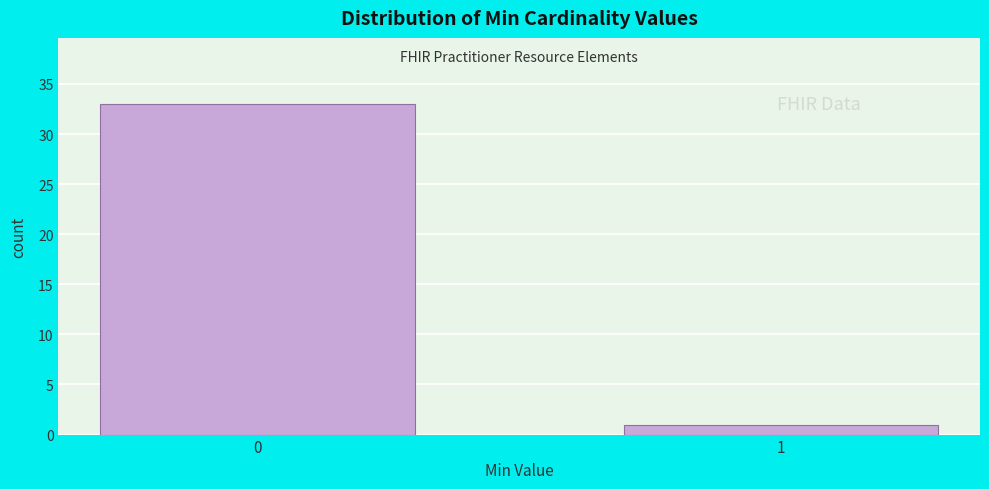

Reading right to left, transcribe all the data shown in this chart.

1=1	0=33